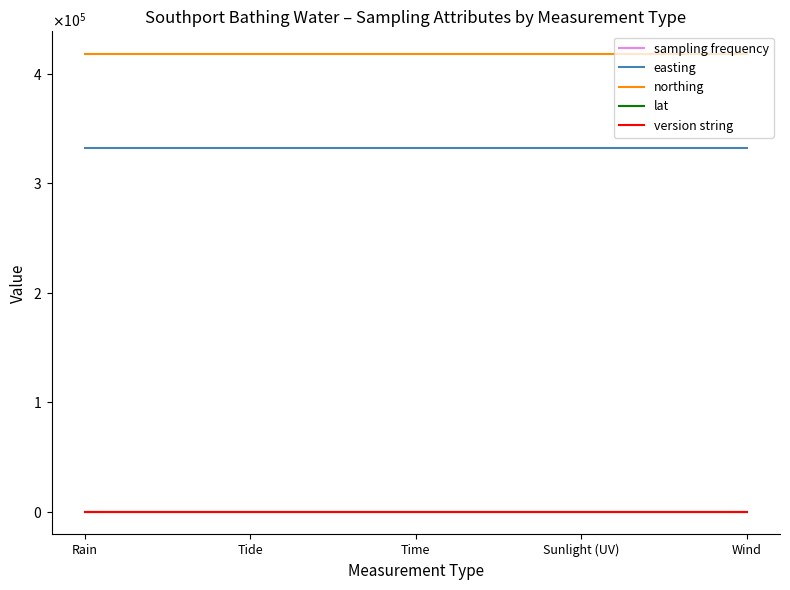

True or false: northing and lat cross at least once.

False